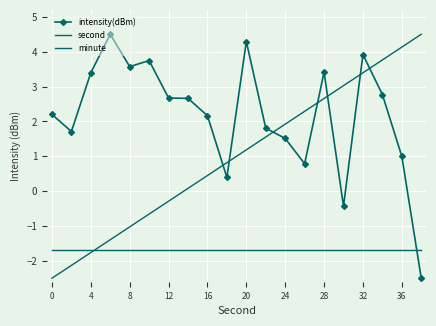

Which series ends up on top after the final intersection of intensity(dBm) and second?

second